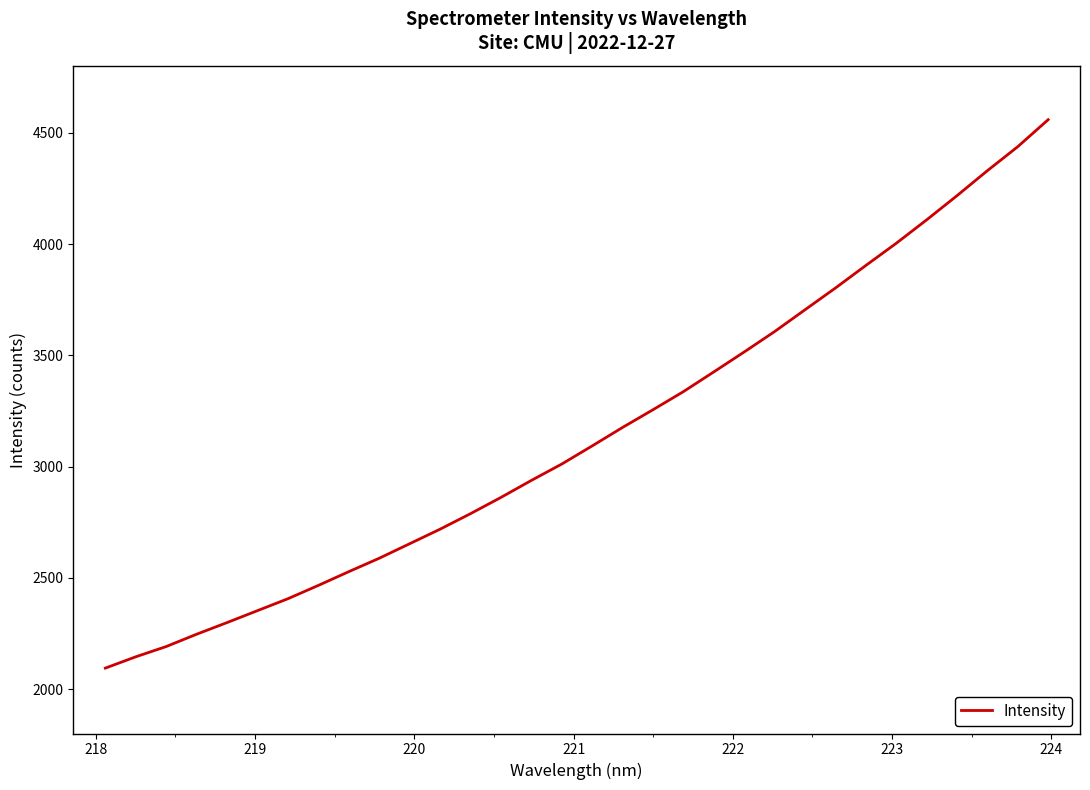

Is this an area chart (filled region under the line)?

No